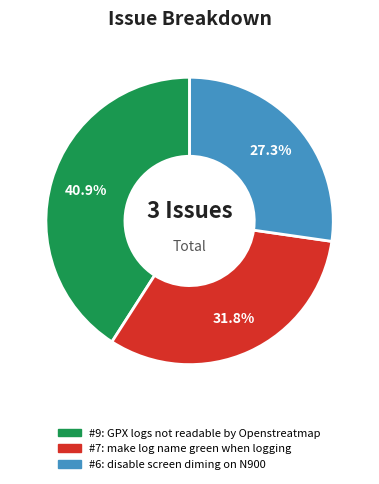

Is there a majority slice in this chart?

No